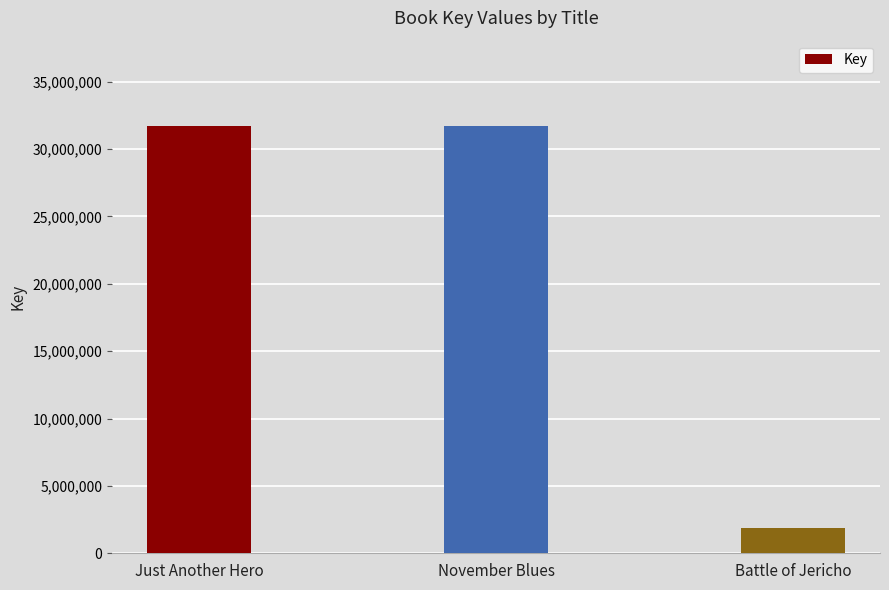

Are the bars horizontal?

No